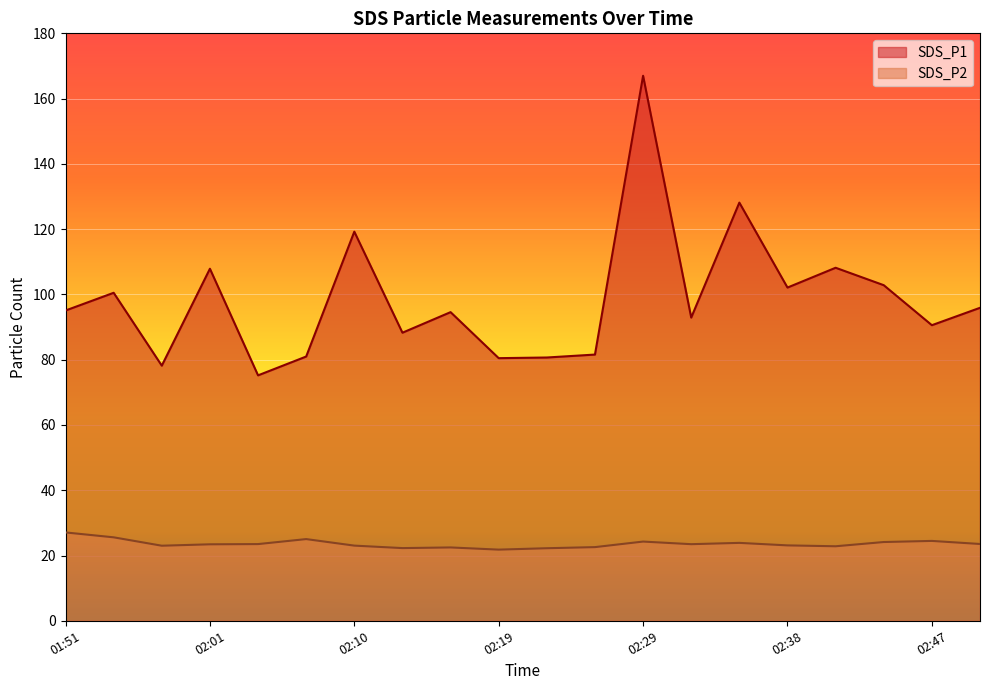

What is the sum of the SDS_P1 values at 02:44 and 02:38?

204.9